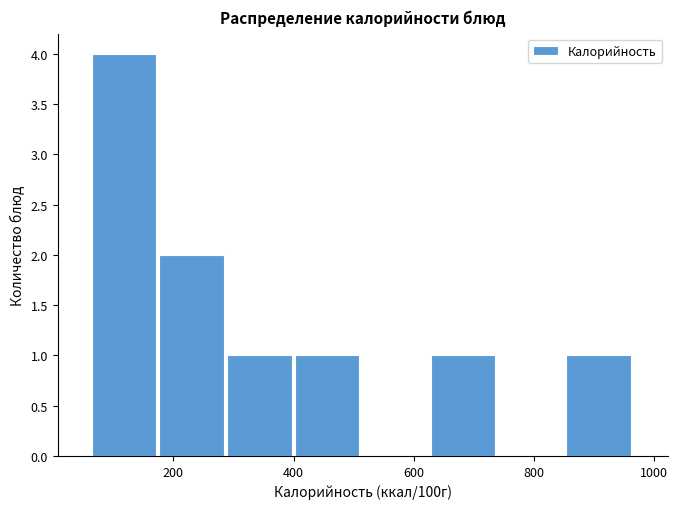

Reading left to right, transcribe this chart: for each bar, give the range it covers on the x-axis and its height. Neither the bar edges nor the heights are printed on the chart, so give them approximately, as read against the axes.

60 to 180: 4
180 to 280: 2
280 to 400: 1
400 to 520: 1
520 to 620: 0
620 to 740: 1
740 to 860: 0
860 to 960: 1